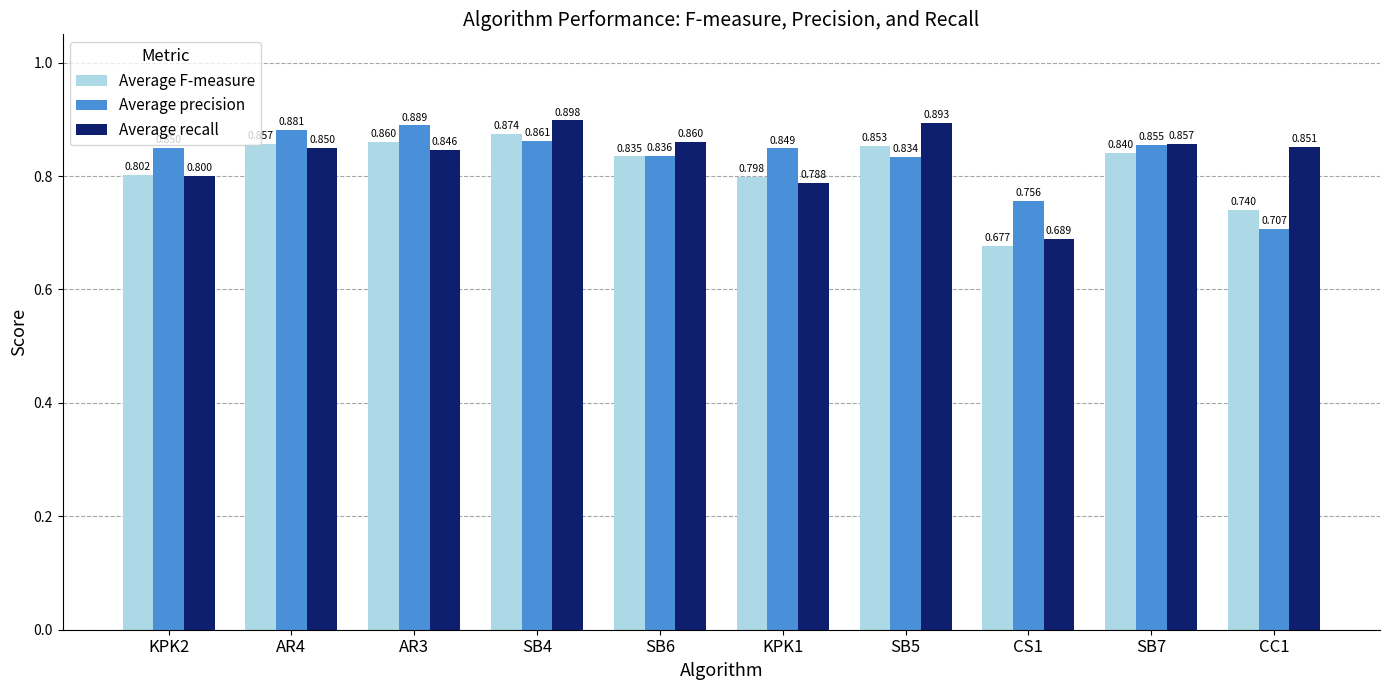

At which label does Average recall reach its minimum?

CS1